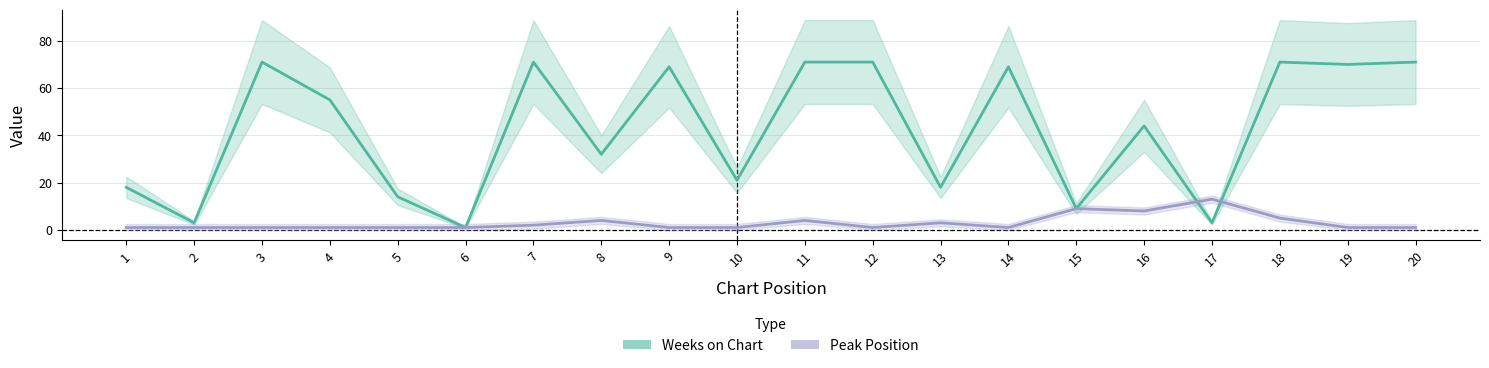

How many interior local valleys does the Weeks on Chart series have?

8